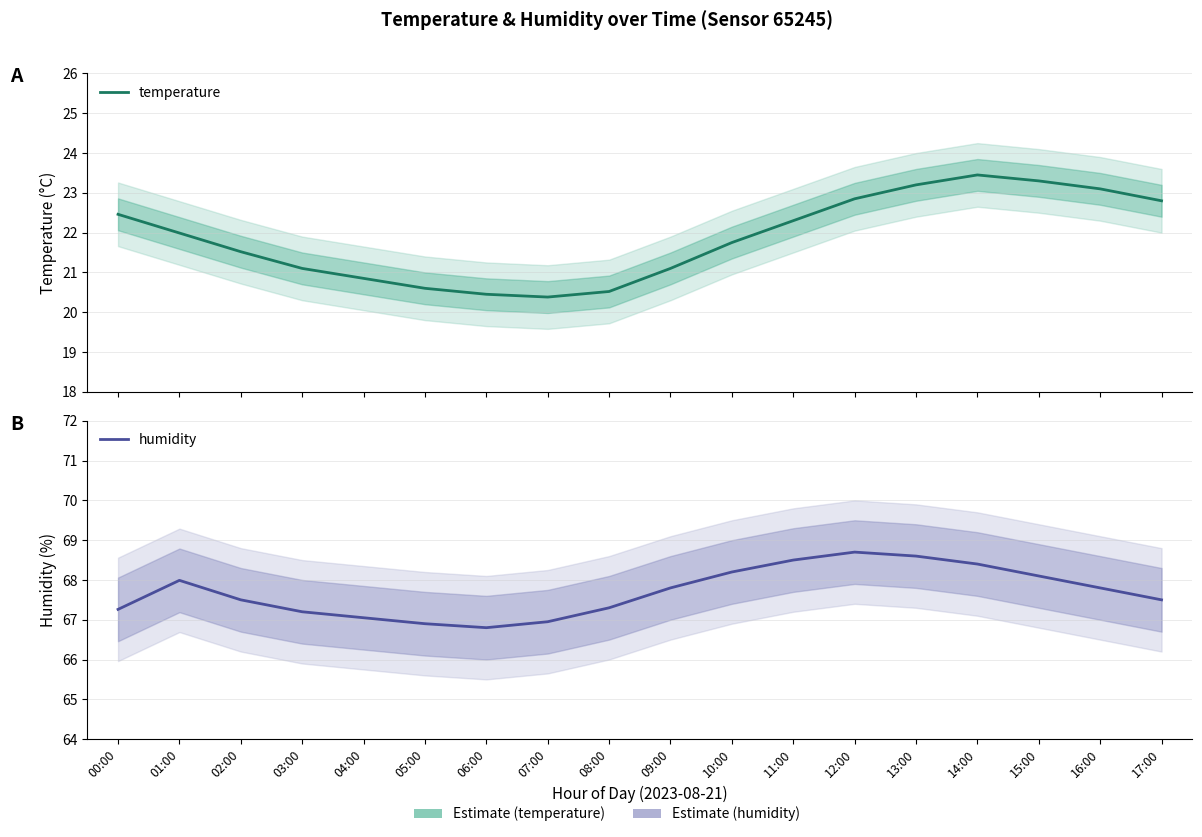

What is the spread (max minus min) of values at 09:00?

46.7